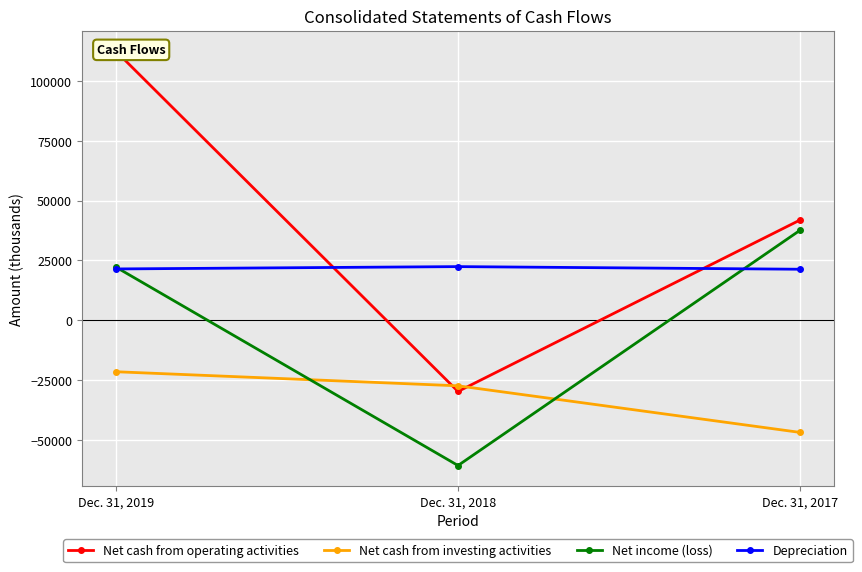

At how many categories does at least one series exceed 88741?

1